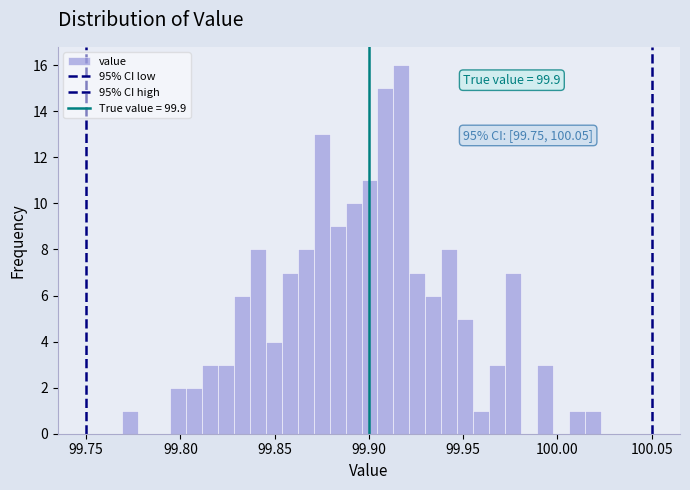

Read against the x-axis, roughly where is the centre of the tallest bar?

99.915